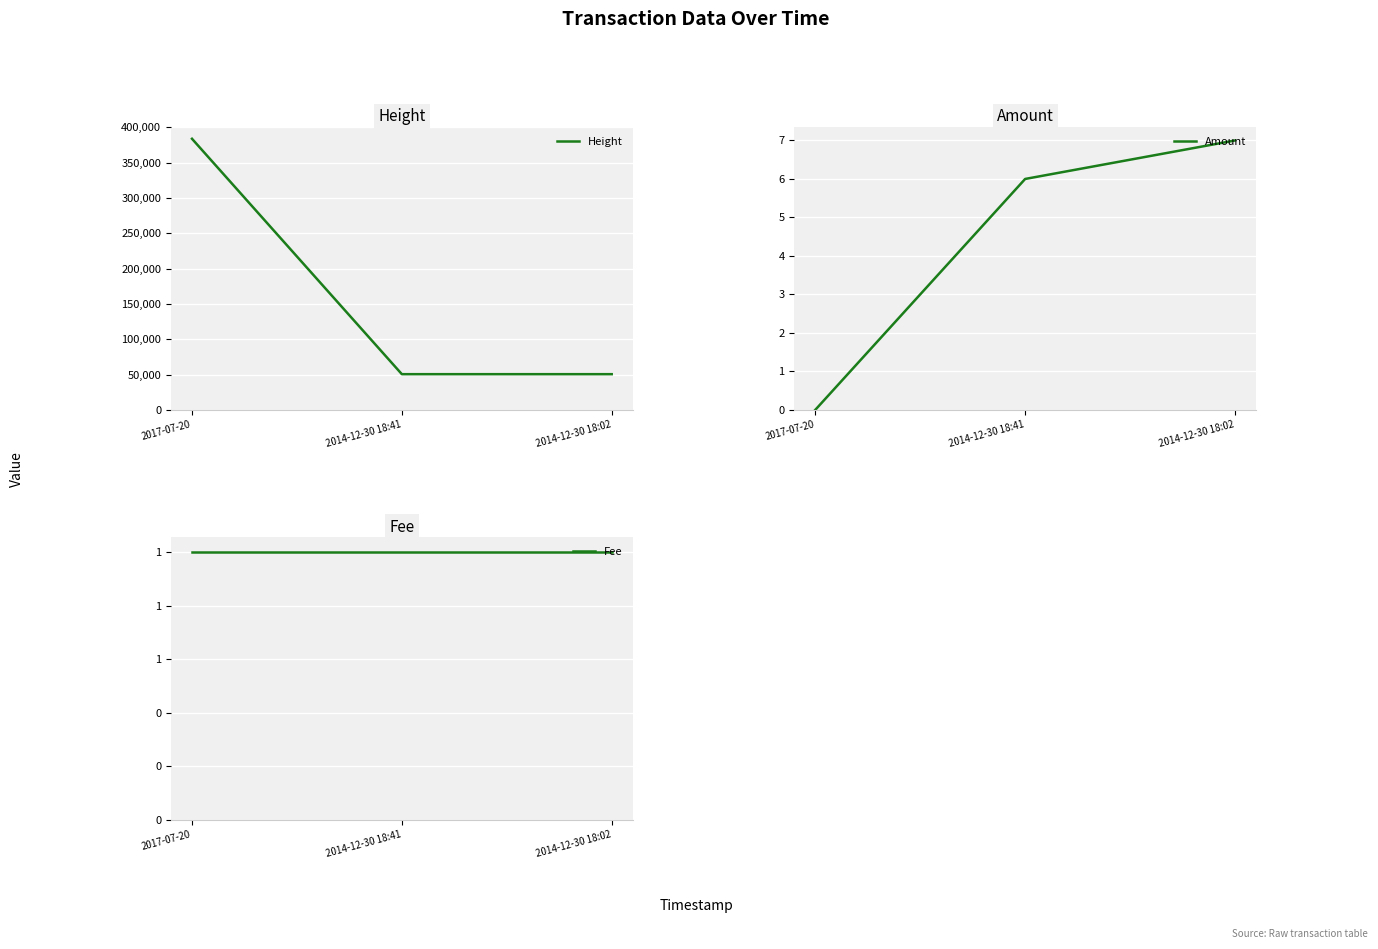

What is the difference between the maximum and minimum values in the Height series?

333291